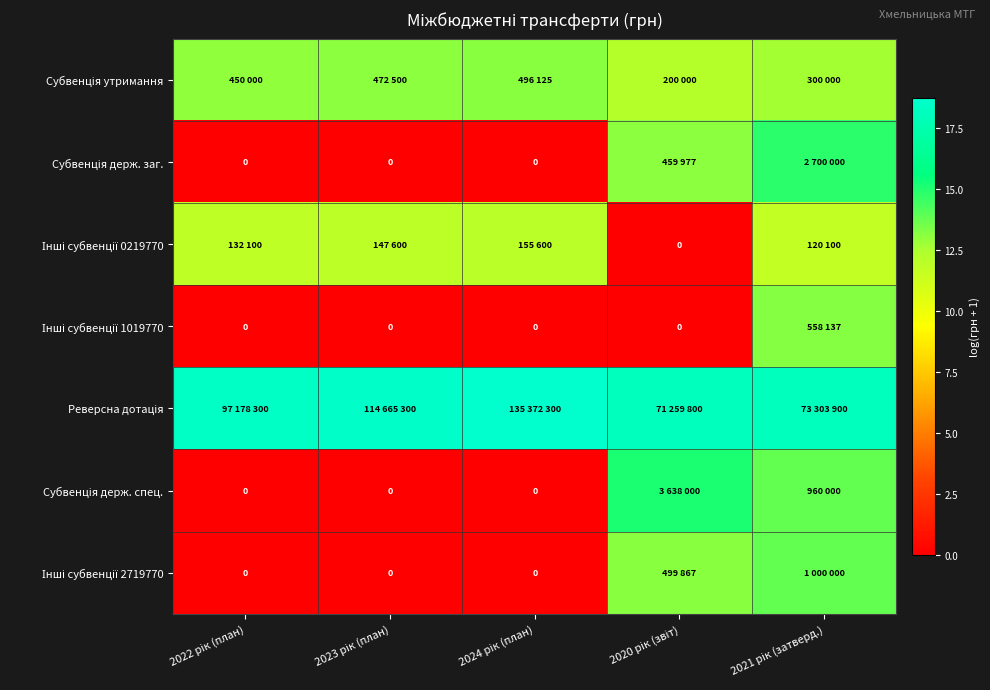

Which has a higher value, 2023 рік (план) or 2022 рік (план)?

2023 рік (план)